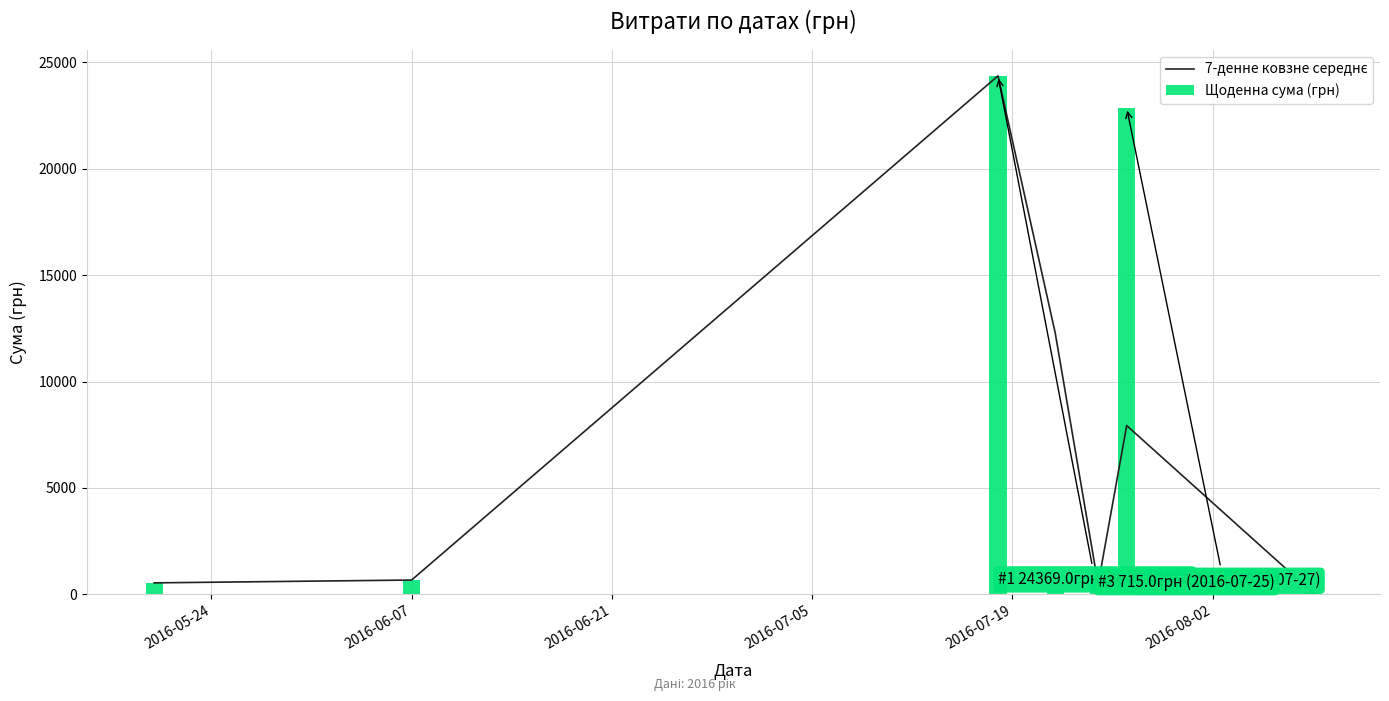

What is the highest value of the Щоденна сума (грн) series?

24369.0